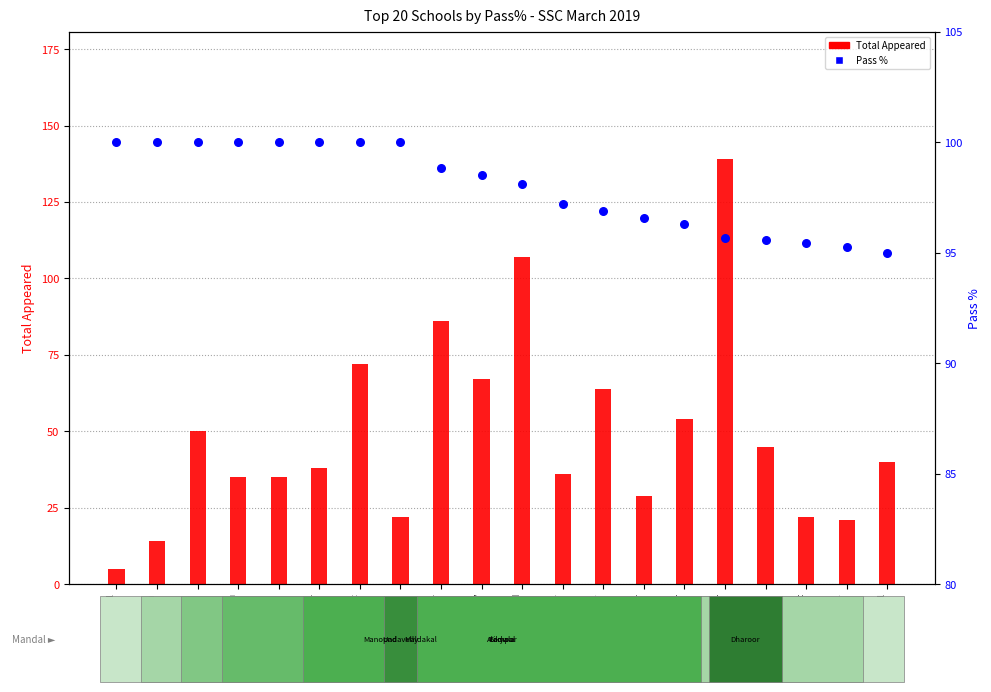

Which series has the largest Y range (max minus min)?

Total Appeared